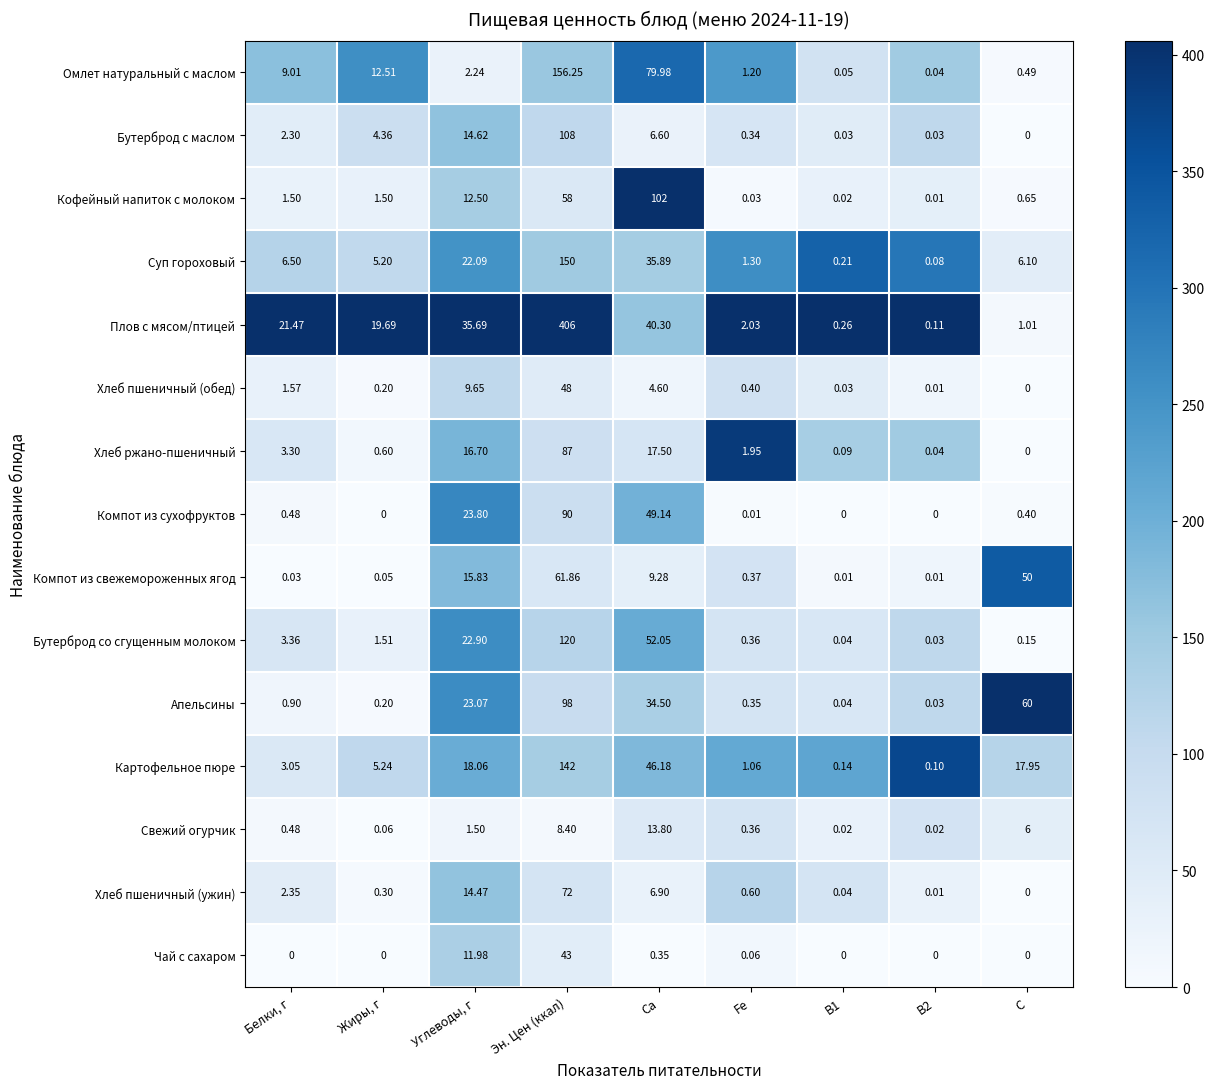

At which category is the sum across all series the highest?

Эн. Цен (ккал)